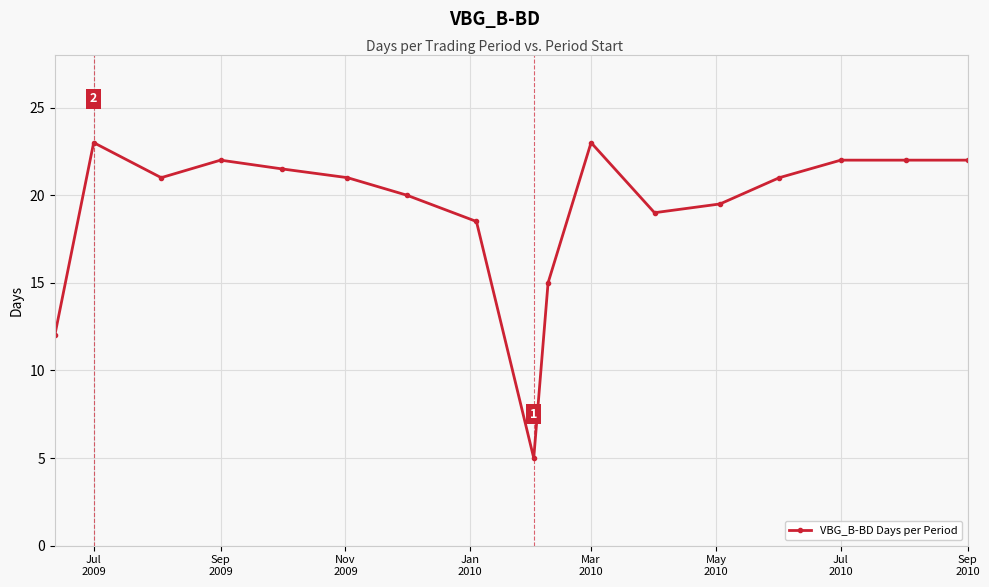

What is the sum of all values?

327.5